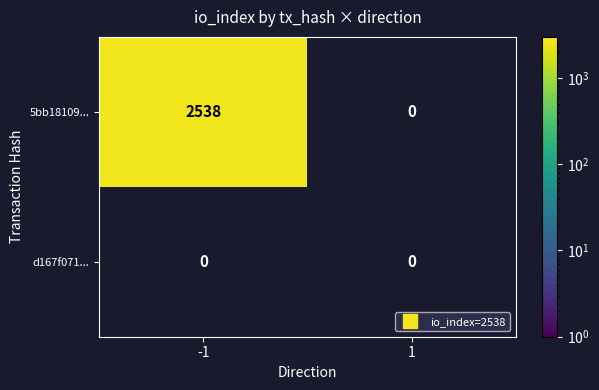

What value does the -1 series have at -1, to the nearest 100?

2500